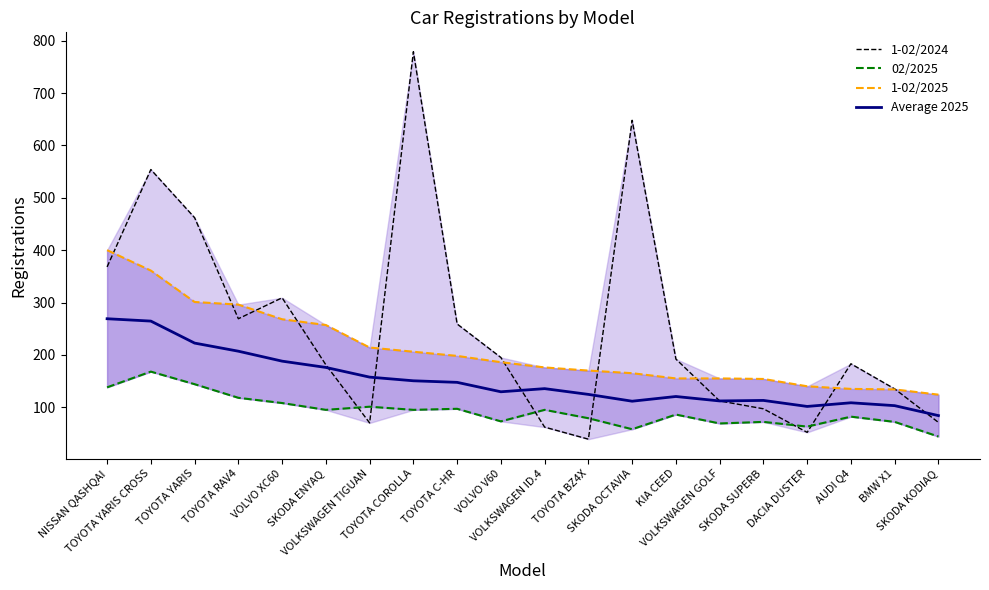

Between TOYOTA COROLLA and SKODA SUPERB, which is larger?

TOYOTA COROLLA